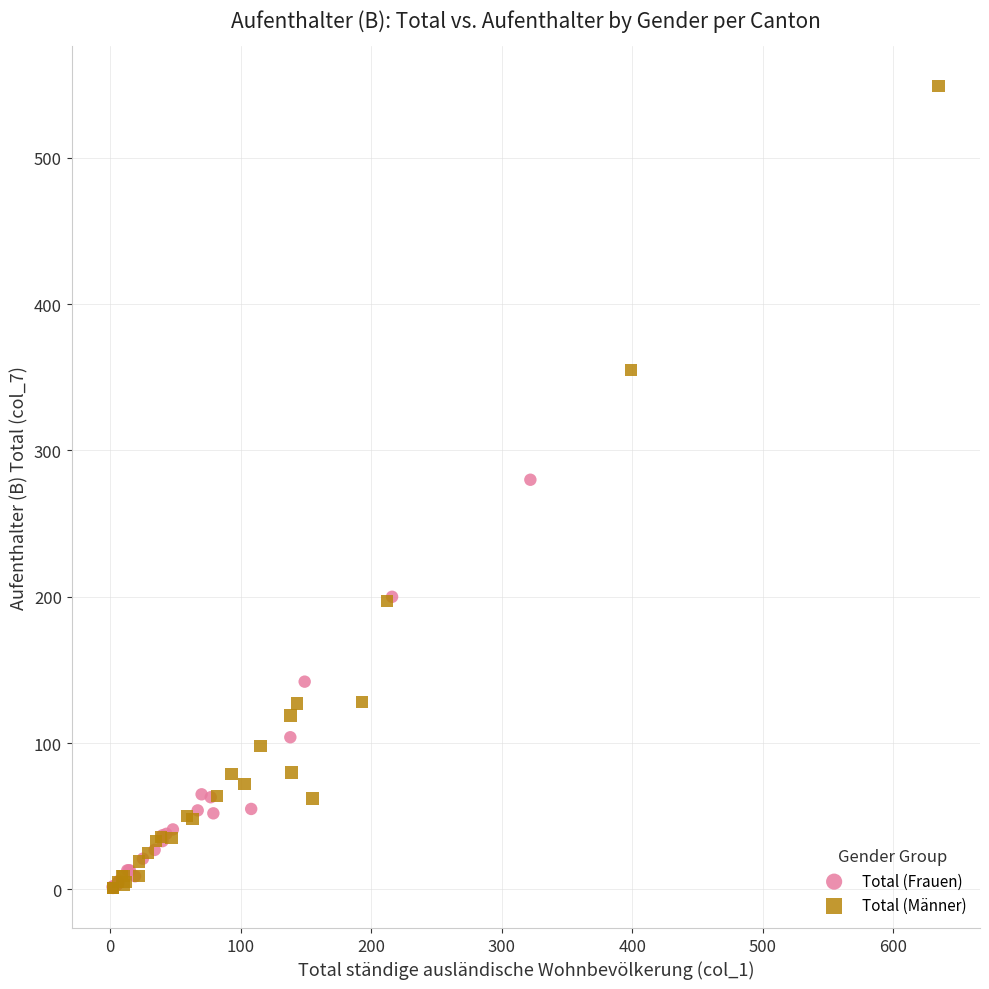

Which series reaches the maximum Y coordinate?

Total (Männer)